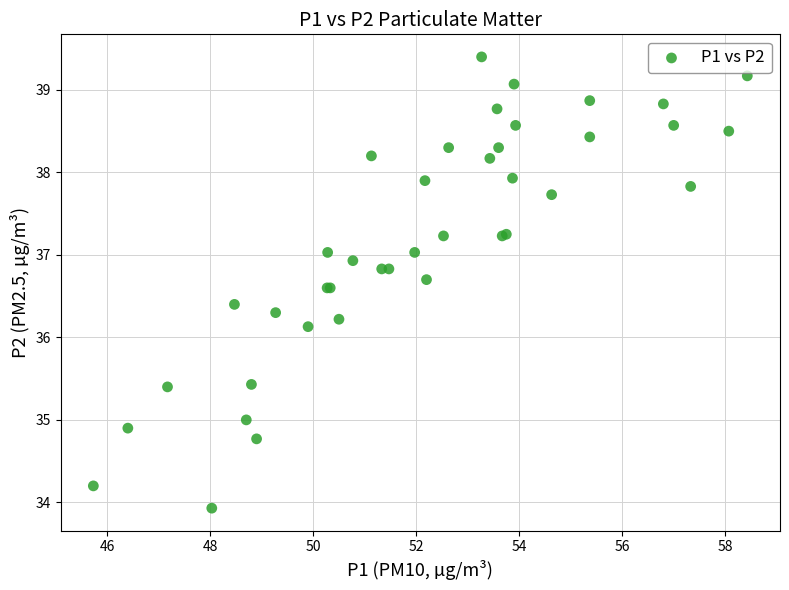

What Y value in the scatter plot is closest to 36?

36.1